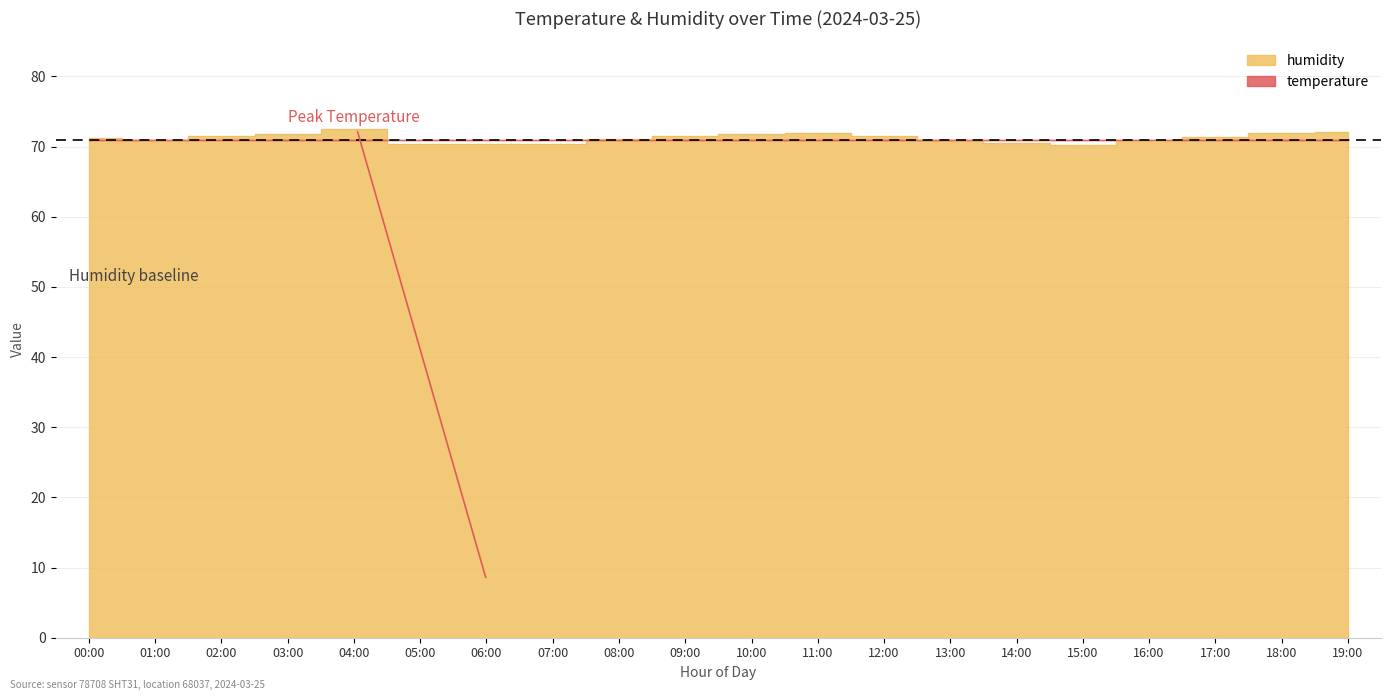

Which label corresponds to the smallest value in the chart?

15:00